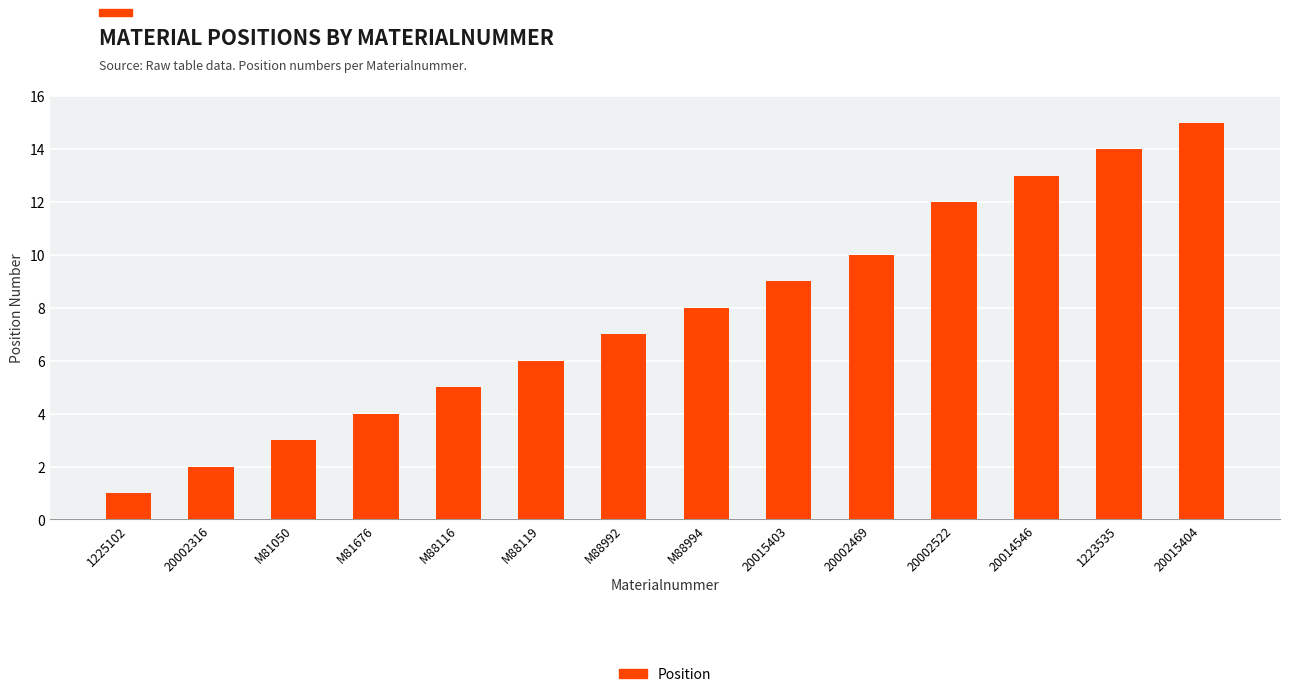

What position from the left is M88994?

8